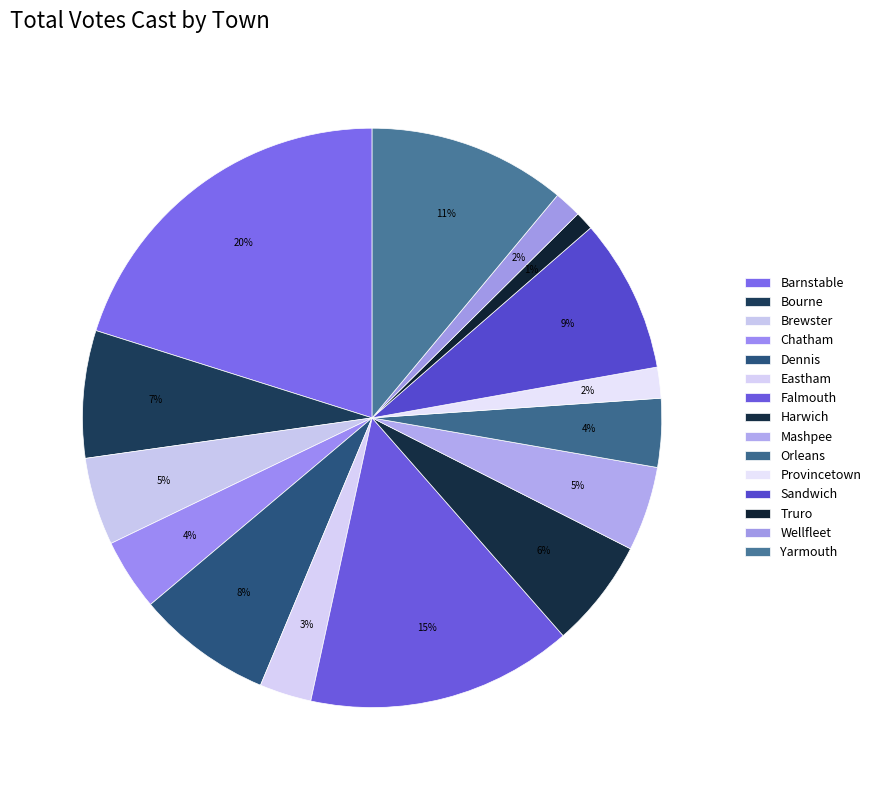

Which category has the smallest portion of the pie?

Truro